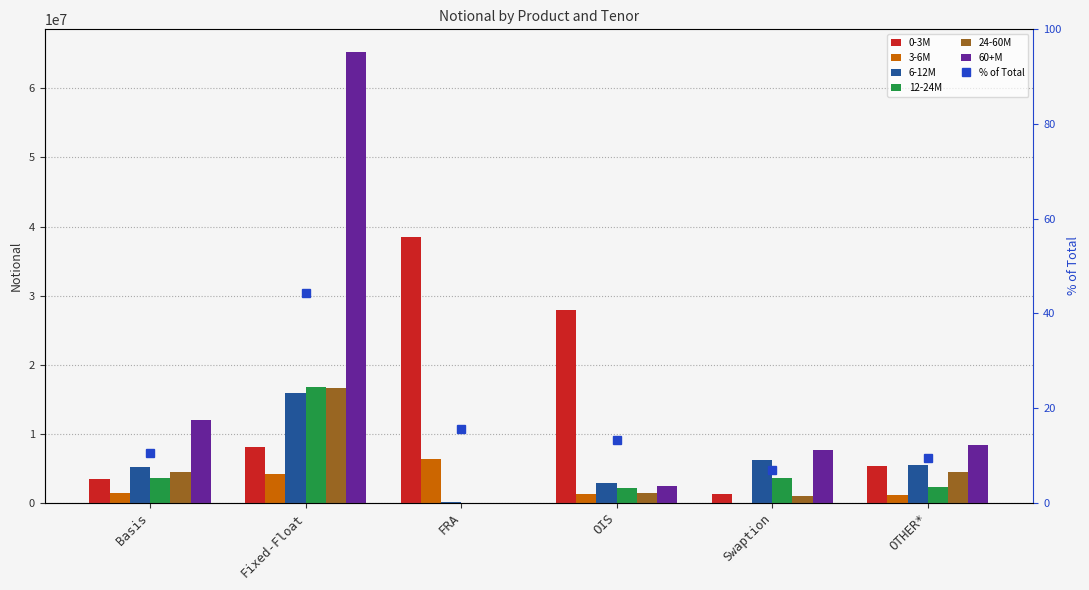

How many data points in 60+M are above 8414767?

2